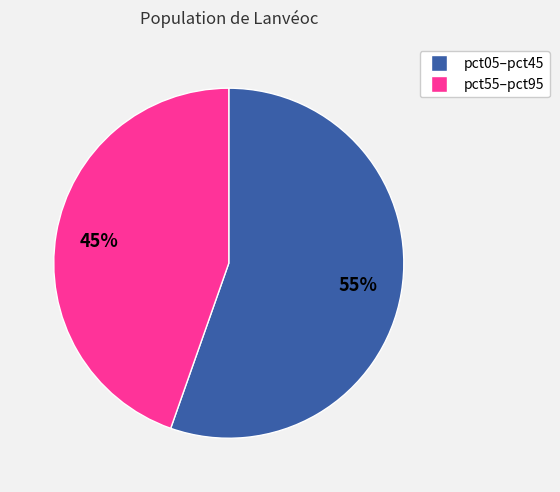

Is there a majority slice in this chart?

Yes